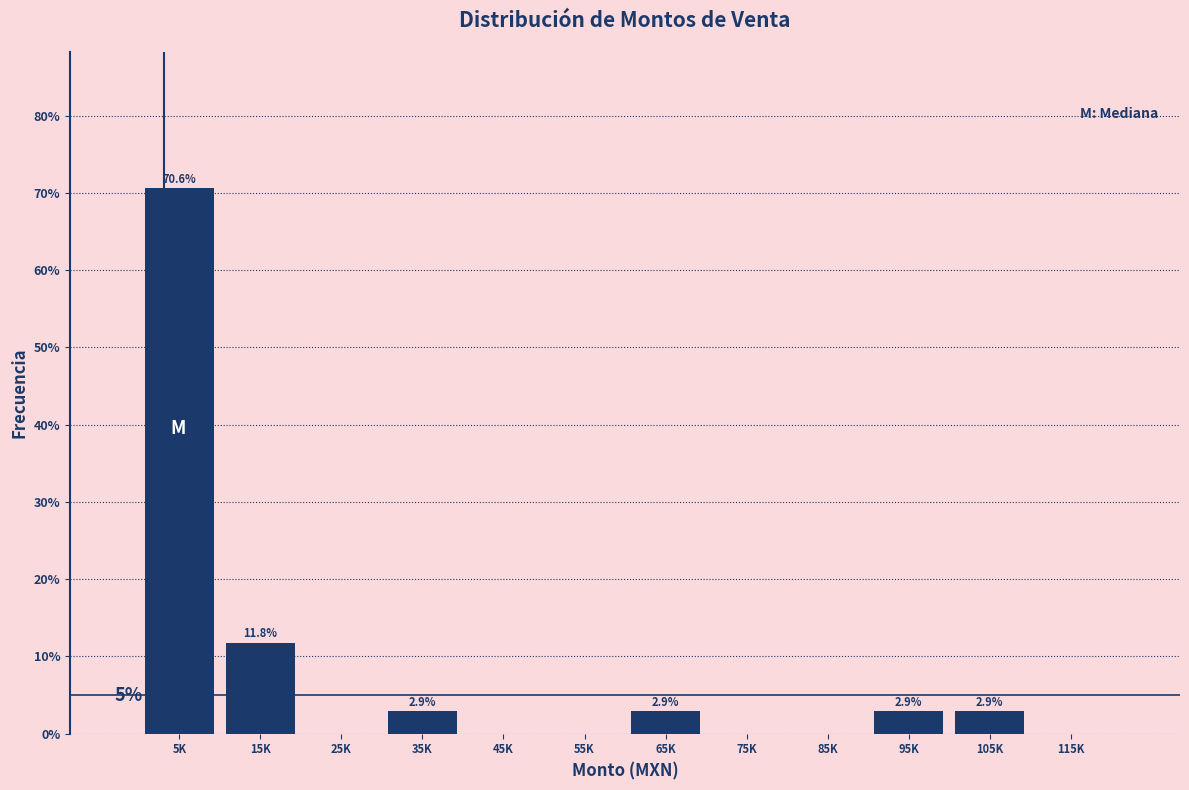

Reading right to left, extract all data points from this chart.

115K=0.0	105K=2.9	95K=2.9	85K=0.0	75K=0.0	65K=2.9	55K=0.0	45K=0.0	35K=2.9	25K=0.0	15K=11.8	5K=70.6